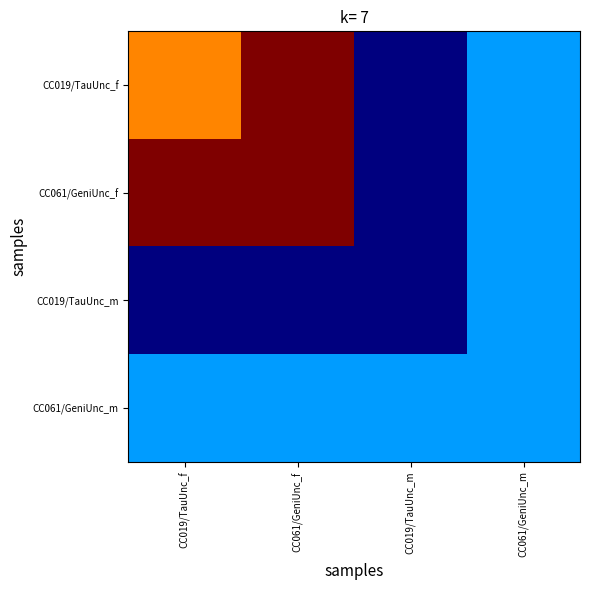

What is the greatest value displayed?

1763.0